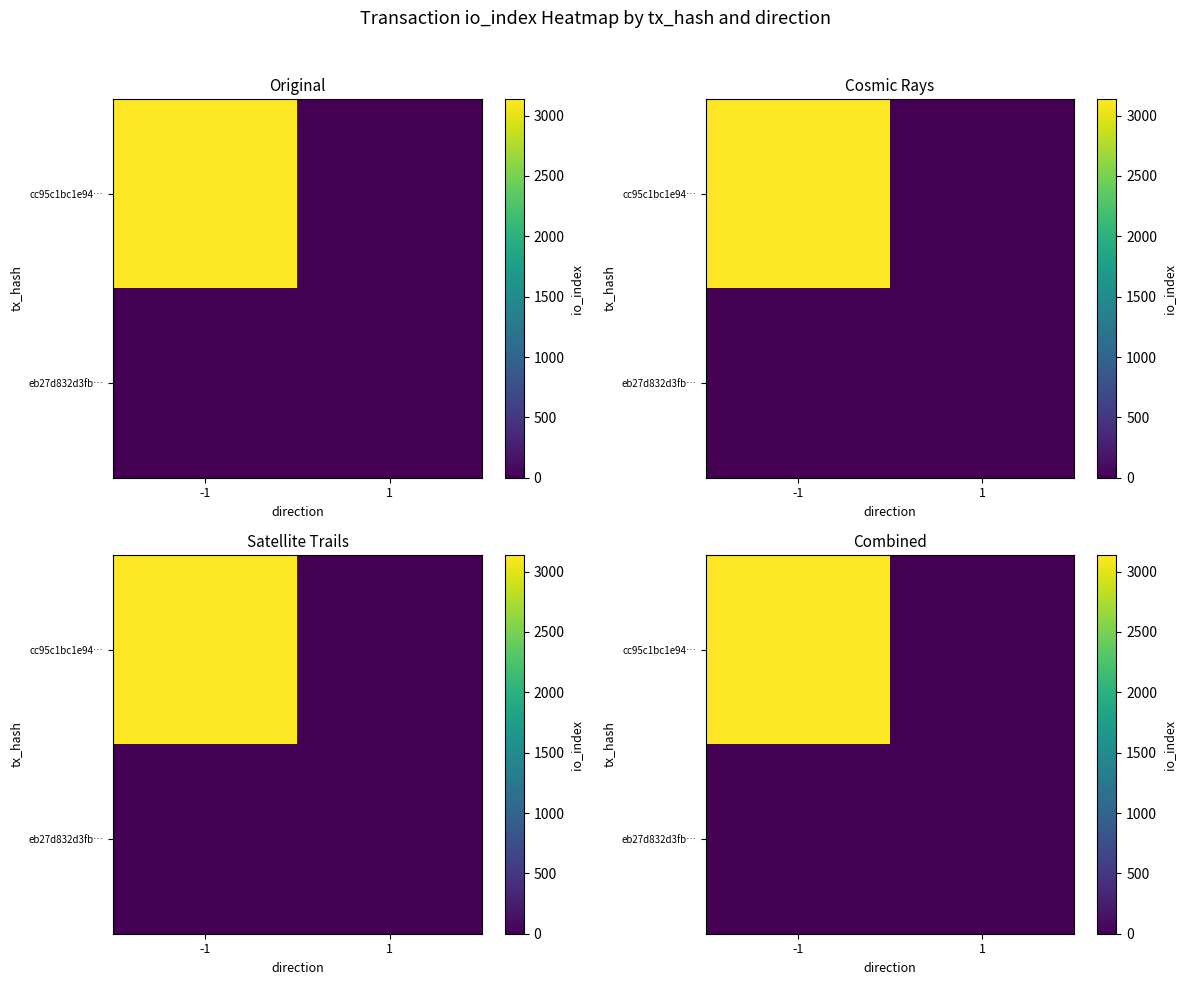

At how many categories does at least one series exceed 2868?

1